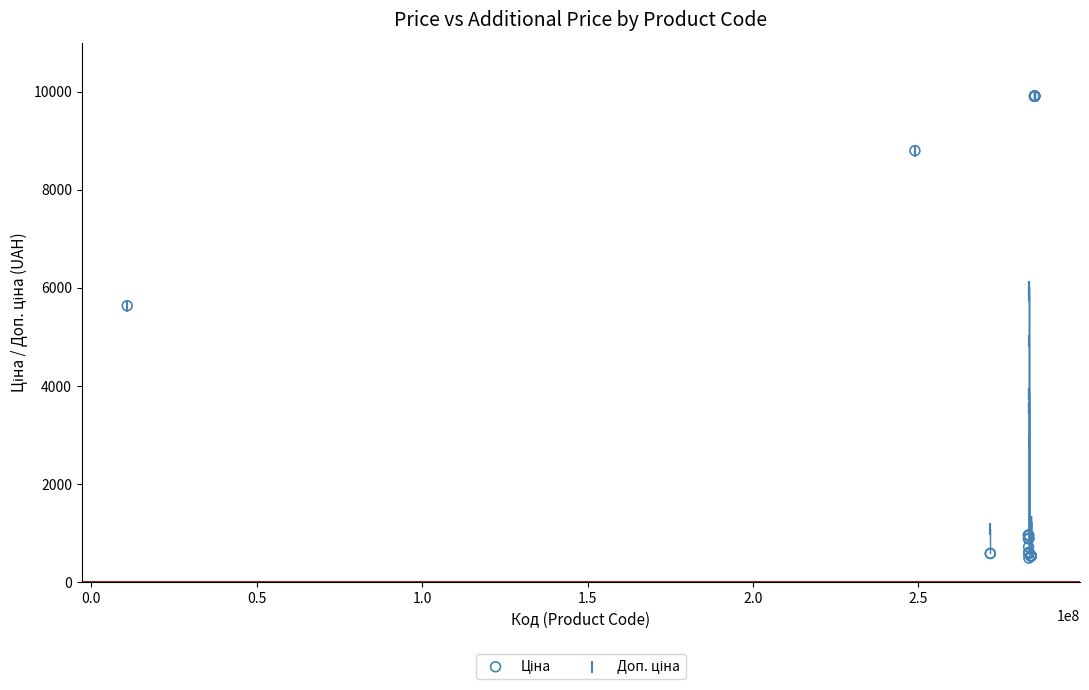

Across all series, what Y value is closest to 5200?

4917.4